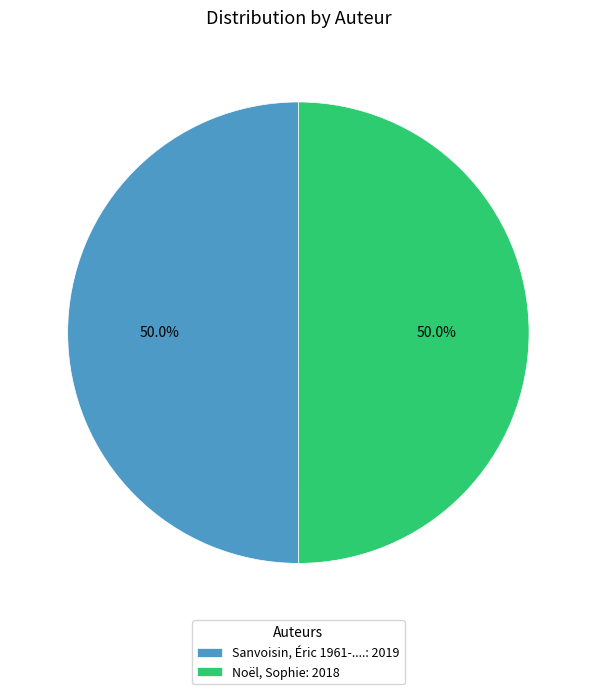

True or false: Noël, Sophie accounts for 50% of the total.

True